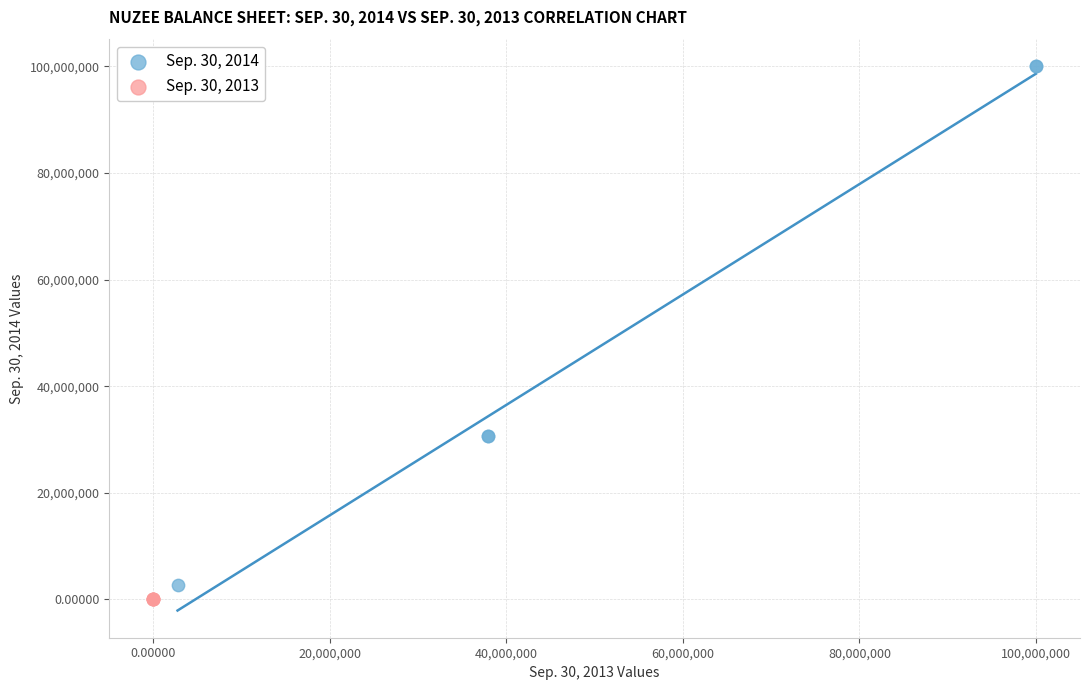

What are all the series names shown in the legend?

Sep. 30, 2014, Sep. 30, 2013